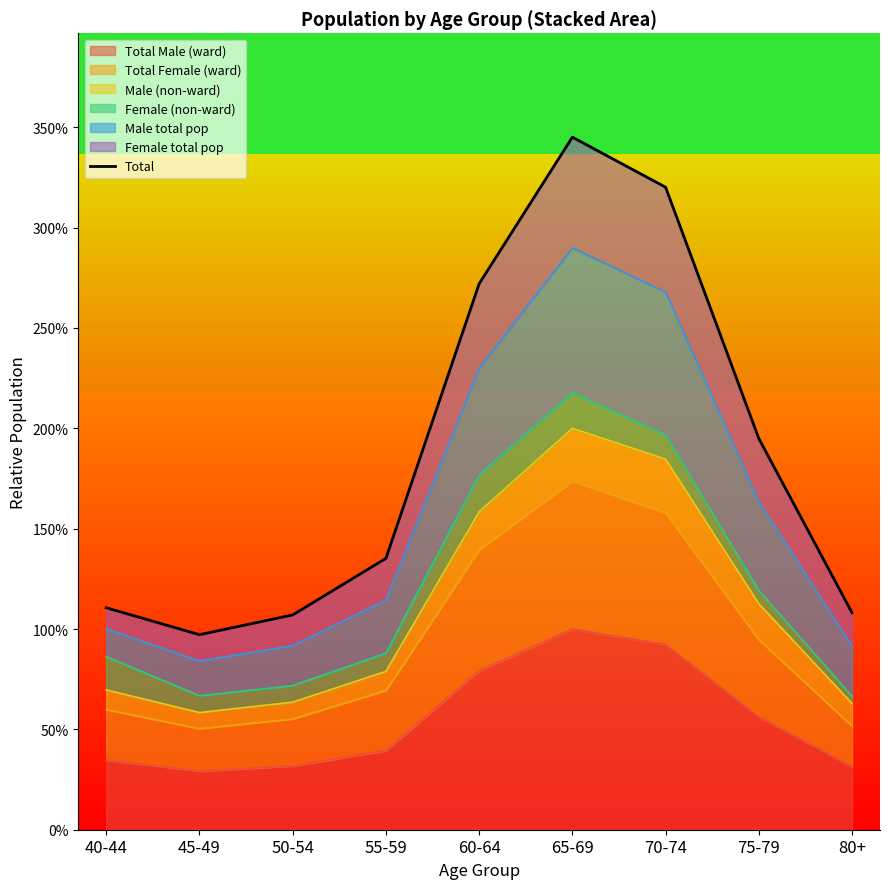

True or false: the data shows 0.8 at 60-64.

False